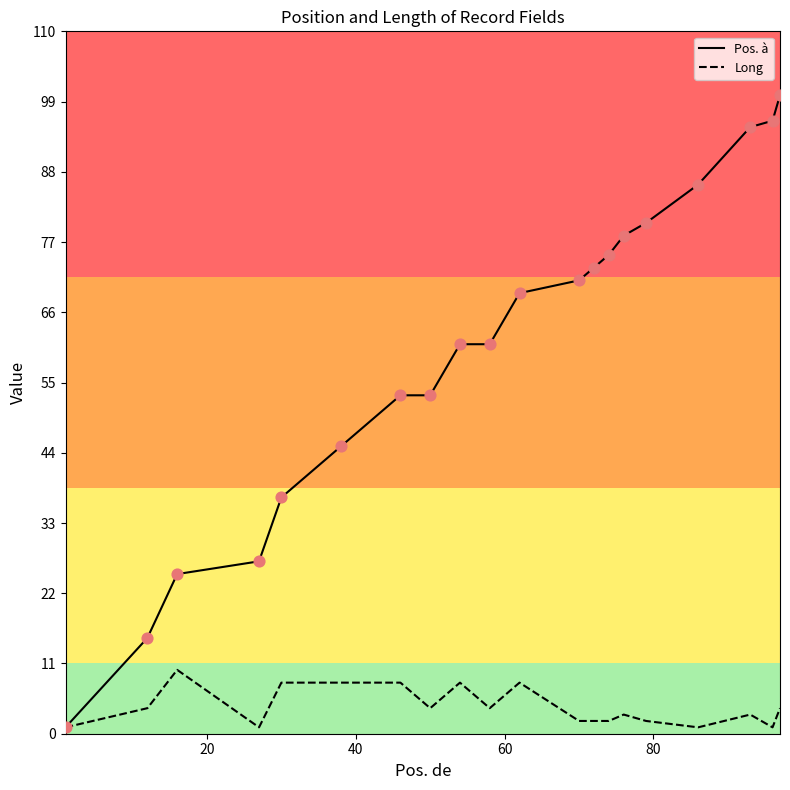

Which series has the largest total across all categories?

Pos. à